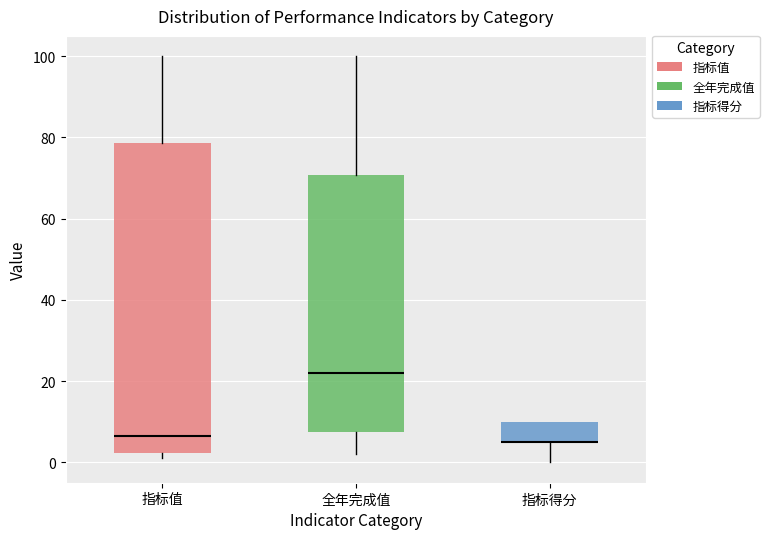

Where is the upper edge of the box for 全年完成值 on the y-axis? The values are not printed on the chart, so give them approximately, as read against the axis.

70